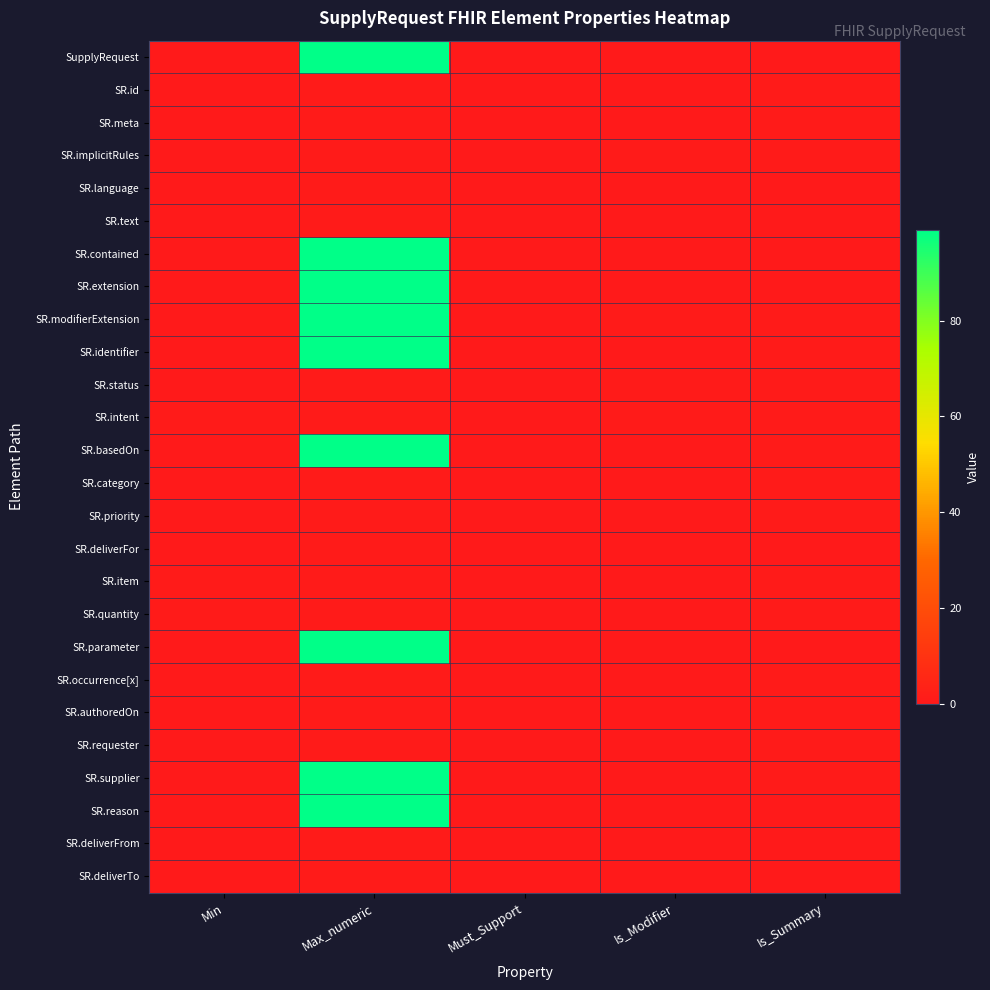

Reading right to left, list all the values displayed in this chart.

SupplyRequest: Is_Summary=0	Is_Modifier=0	Must_Support=0	Max_numeric=99	Min=0
SR.id: Is_Summary=1	Is_Modifier=0	Must_Support=0	Max_numeric=1	Min=0
SR.meta: Is_Summary=1	Is_Modifier=0	Must_Support=0	Max_numeric=1	Min=0
SR.implicitRules: Is_Summary=1	Is_Modifier=1	Must_Support=0	Max_numeric=1	Min=0
SR.language: Is_Summary=0	Is_Modifier=0	Must_Support=0	Max_numeric=1	Min=0
SR.text: Is_Summary=0	Is_Modifier=0	Must_Support=0	Max_numeric=1	Min=0
SR.contained: Is_Summary=0	Is_Modifier=0	Must_Support=0	Max_numeric=99	Min=0
SR.extension: Is_Summary=0	Is_Modifier=0	Must_Support=0	Max_numeric=99	Min=0
SR.modifierExtension: Is_Summary=1	Is_Modifier=1	Must_Support=0	Max_numeric=99	Min=0
SR.identifier: Is_Summary=1	Is_Modifier=0	Must_Support=0	Max_numeric=99	Min=0
SR.status: Is_Summary=1	Is_Modifier=1	Must_Support=0	Max_numeric=1	Min=0
SR.intent: Is_Summary=1	Is_Modifier=1	Must_Support=0	Max_numeric=1	Min=1
SR.basedOn: Is_Summary=1	Is_Modifier=0	Must_Support=0	Max_numeric=99	Min=0
SR.category: Is_Summary=1	Is_Modifier=0	Must_Support=0	Max_numeric=1	Min=0
SR.priority: Is_Summary=1	Is_Modifier=0	Must_Support=0	Max_numeric=1	Min=0
SR.deliverFor: Is_Summary=0	Is_Modifier=0	Must_Support=0	Max_numeric=1	Min=0
SR.item: Is_Summary=1	Is_Modifier=0	Must_Support=0	Max_numeric=1	Min=1
SR.quantity: Is_Summary=1	Is_Modifier=0	Must_Support=0	Max_numeric=1	Min=1
SR.parameter: Is_Summary=0	Is_Modifier=0	Must_Support=0	Max_numeric=99	Min=0
SR.occurrence[x]: Is_Summary=1	Is_Modifier=0	Must_Support=0	Max_numeric=1	Min=0
SR.authoredOn: Is_Summary=1	Is_Modifier=0	Must_Support=0	Max_numeric=1	Min=0
SR.requester: Is_Summary=1	Is_Modifier=0	Must_Support=0	Max_numeric=1	Min=0
SR.supplier: Is_Summary=1	Is_Modifier=0	Must_Support=0	Max_numeric=99	Min=0
SR.reason: Is_Summary=0	Is_Modifier=0	Must_Support=0	Max_numeric=99	Min=0
SR.deliverFrom: Is_Summary=0	Is_Modifier=0	Must_Support=0	Max_numeric=1	Min=0
SR.deliverTo: Is_Summary=0	Is_Modifier=0	Must_Support=0	Max_numeric=1	Min=0